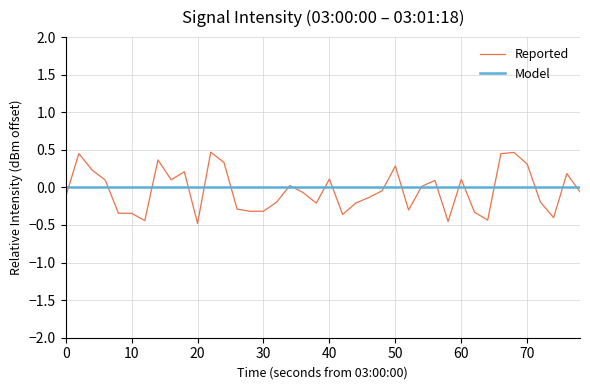

Which series has the largest total across all categories?

Model